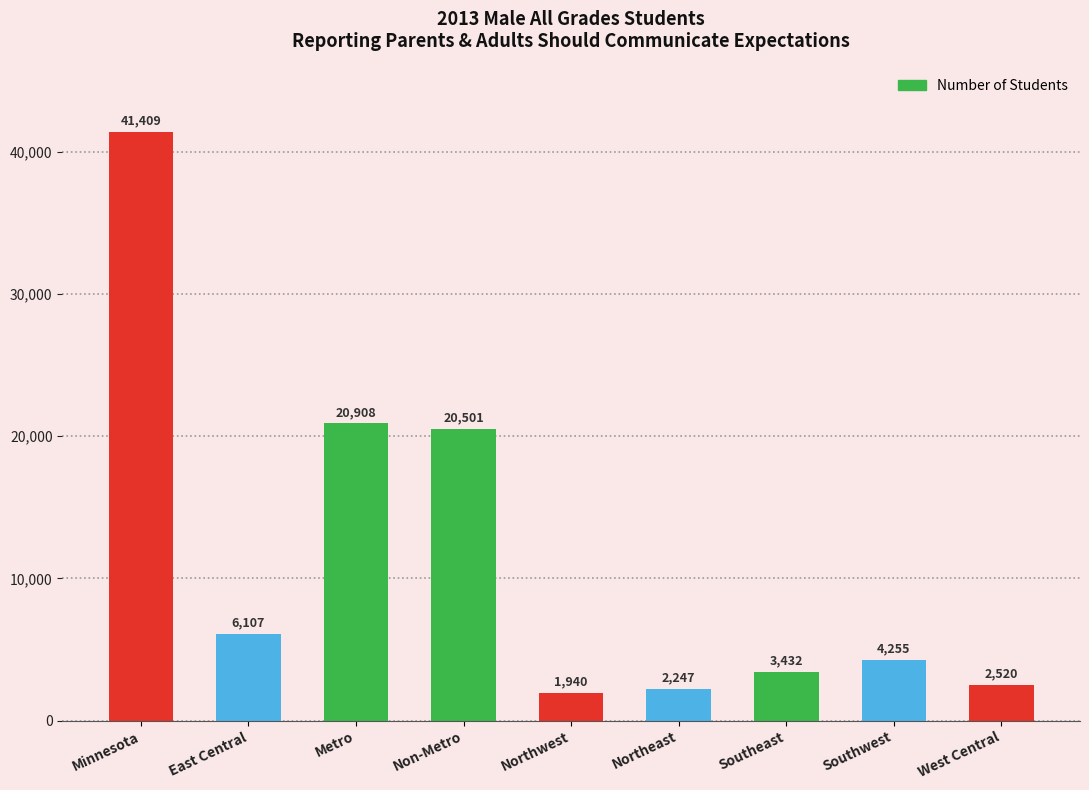

What is the maximum value shown in the chart?

41409